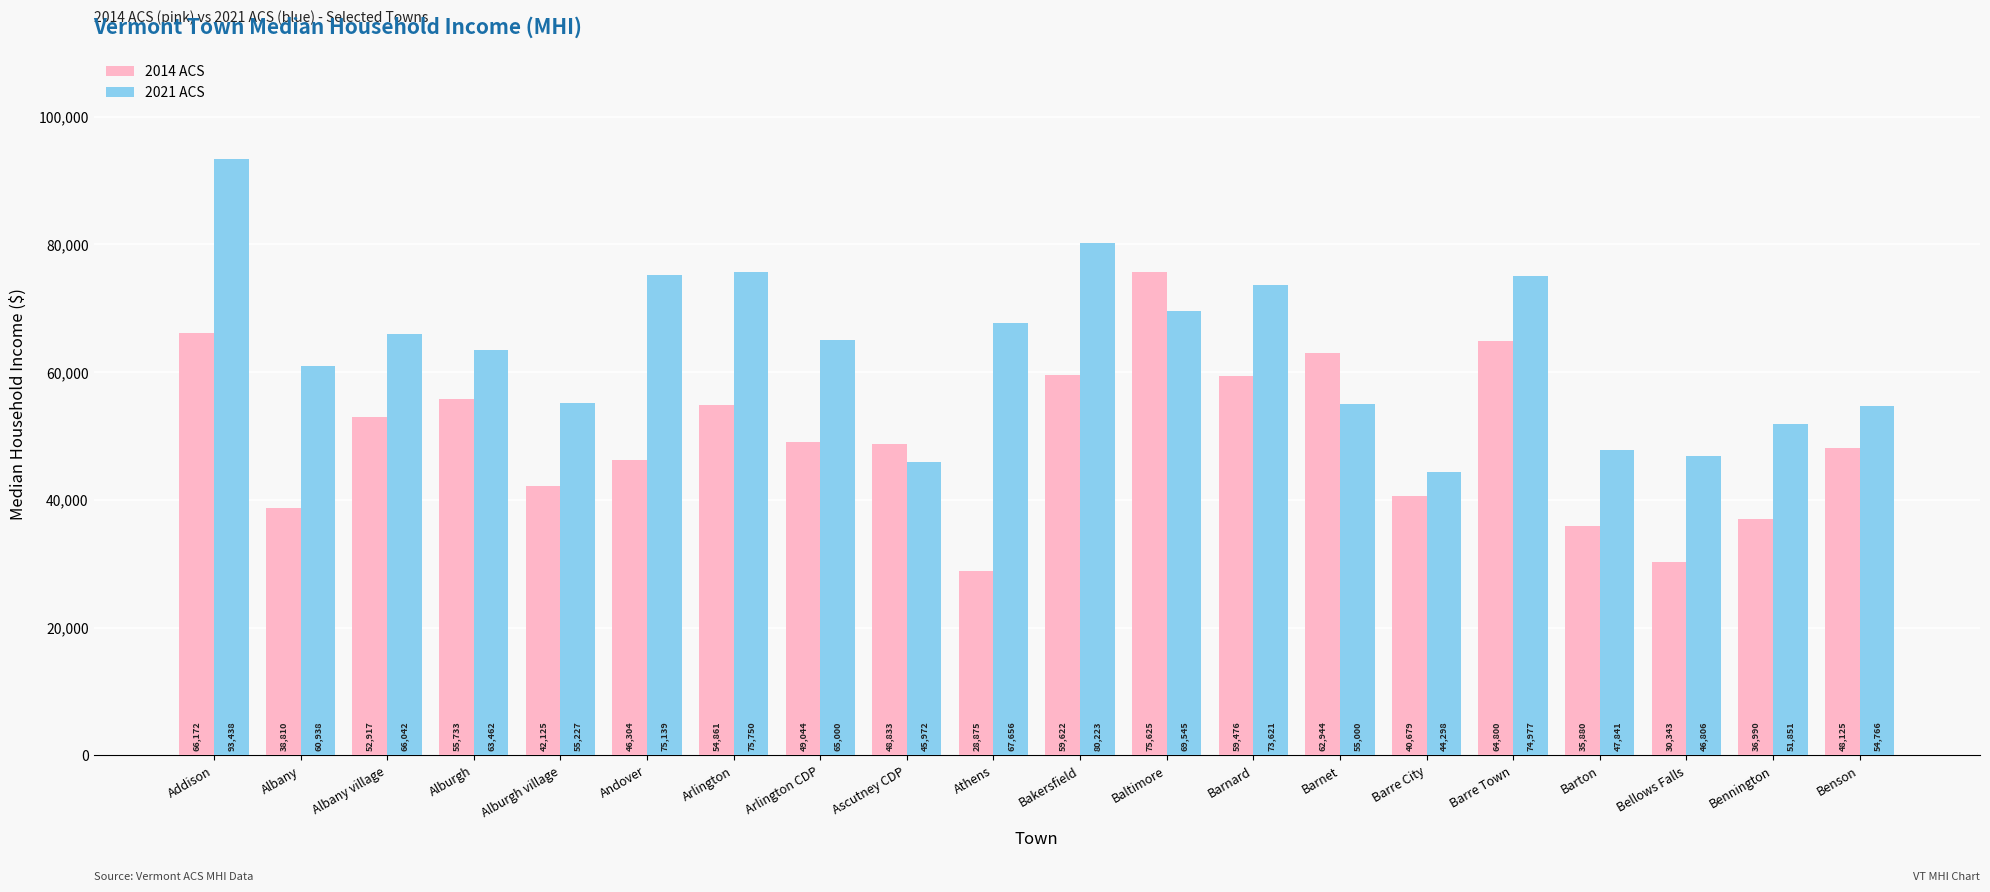

Between Barnard and Bennington, which series saw the biggest shift?

2014 ACS